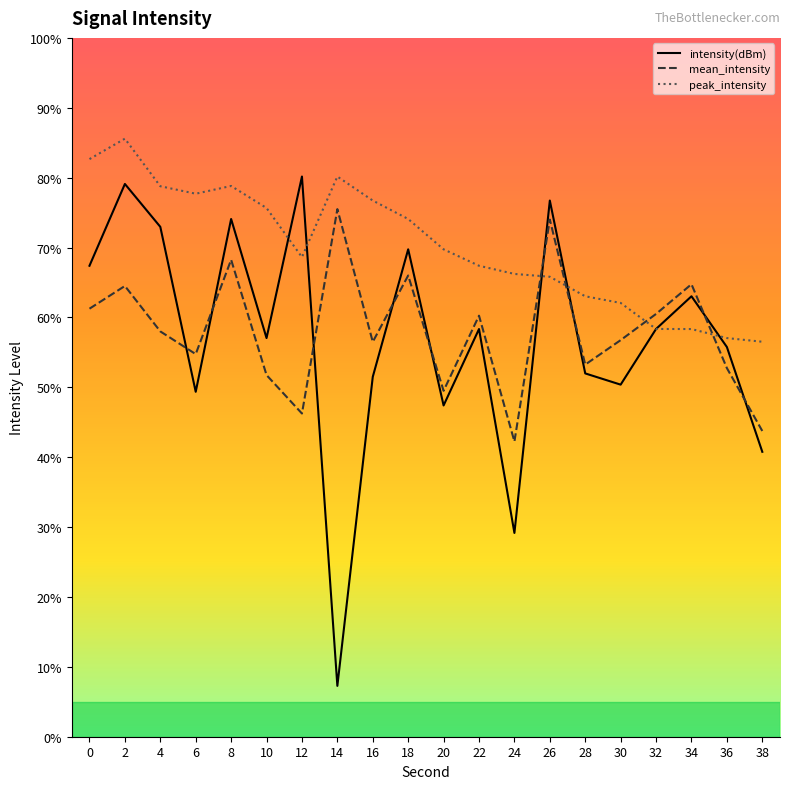

How many categories are shown in the chart?

20